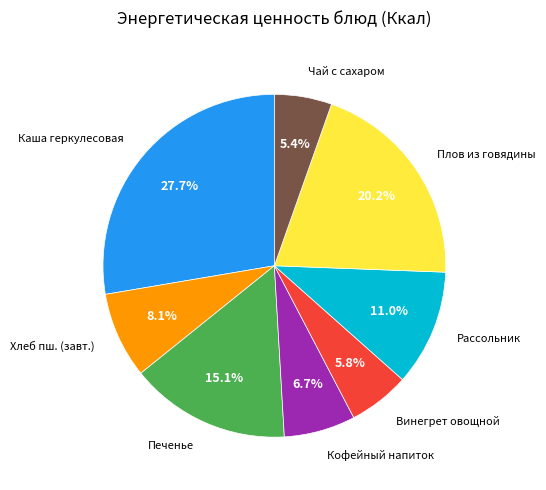

Does any single category account for the majority?

No